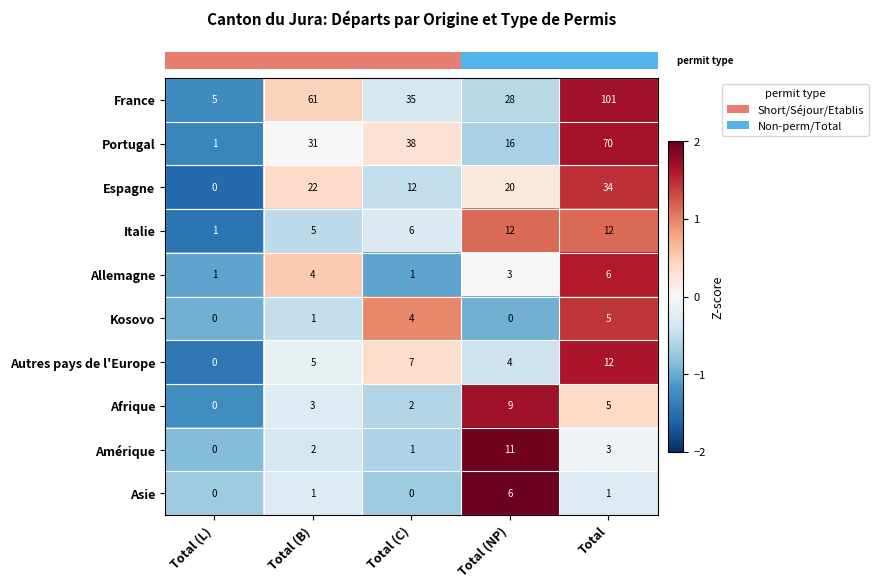

What is the sum of the Autres pays de l'Europe values at Total (B) and Total (L)?

5